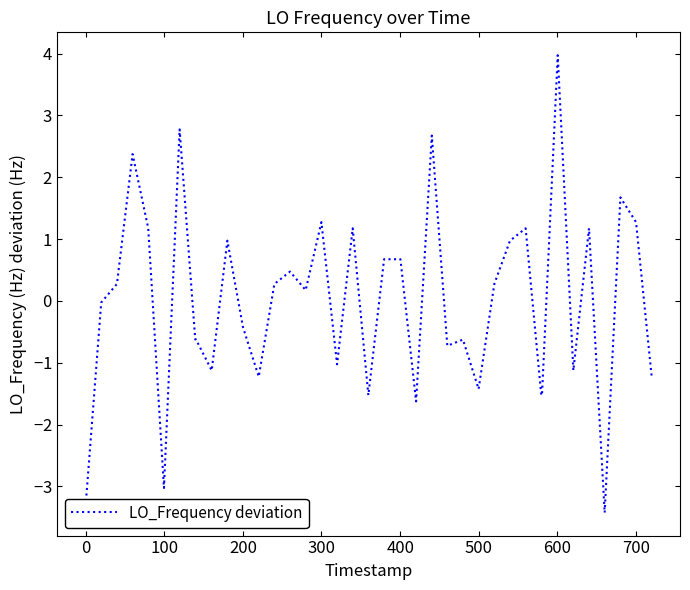

Does the chart have visible grid lines?

No